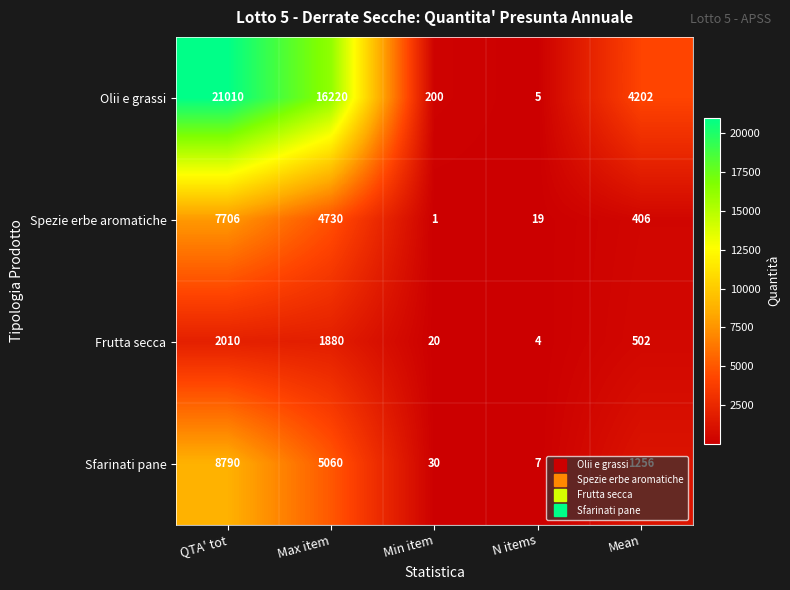

At which label does Olii e grassi first exceed 4202?

QTA' tot